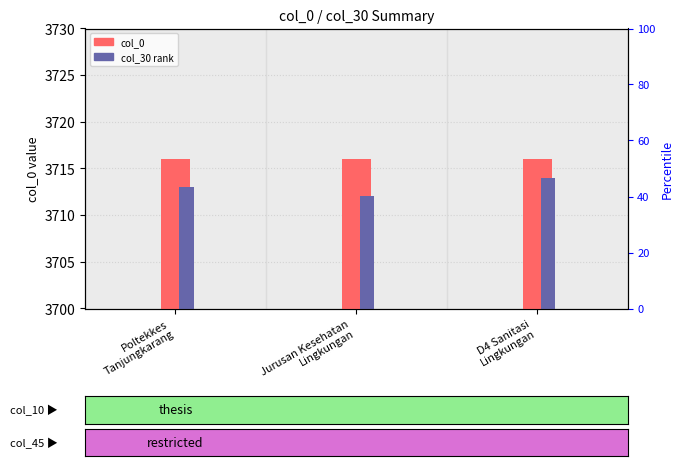

True or false: col_0 has a value of 3716 at D4 Sanitasi
Lingkungan.

True